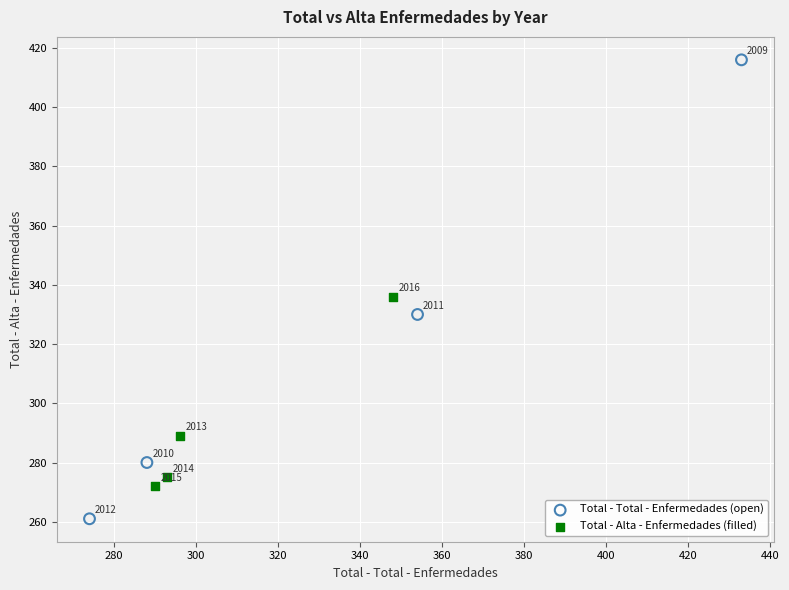

Which series reaches the maximum Y coordinate?

Total - Total - Enfermedades (open)